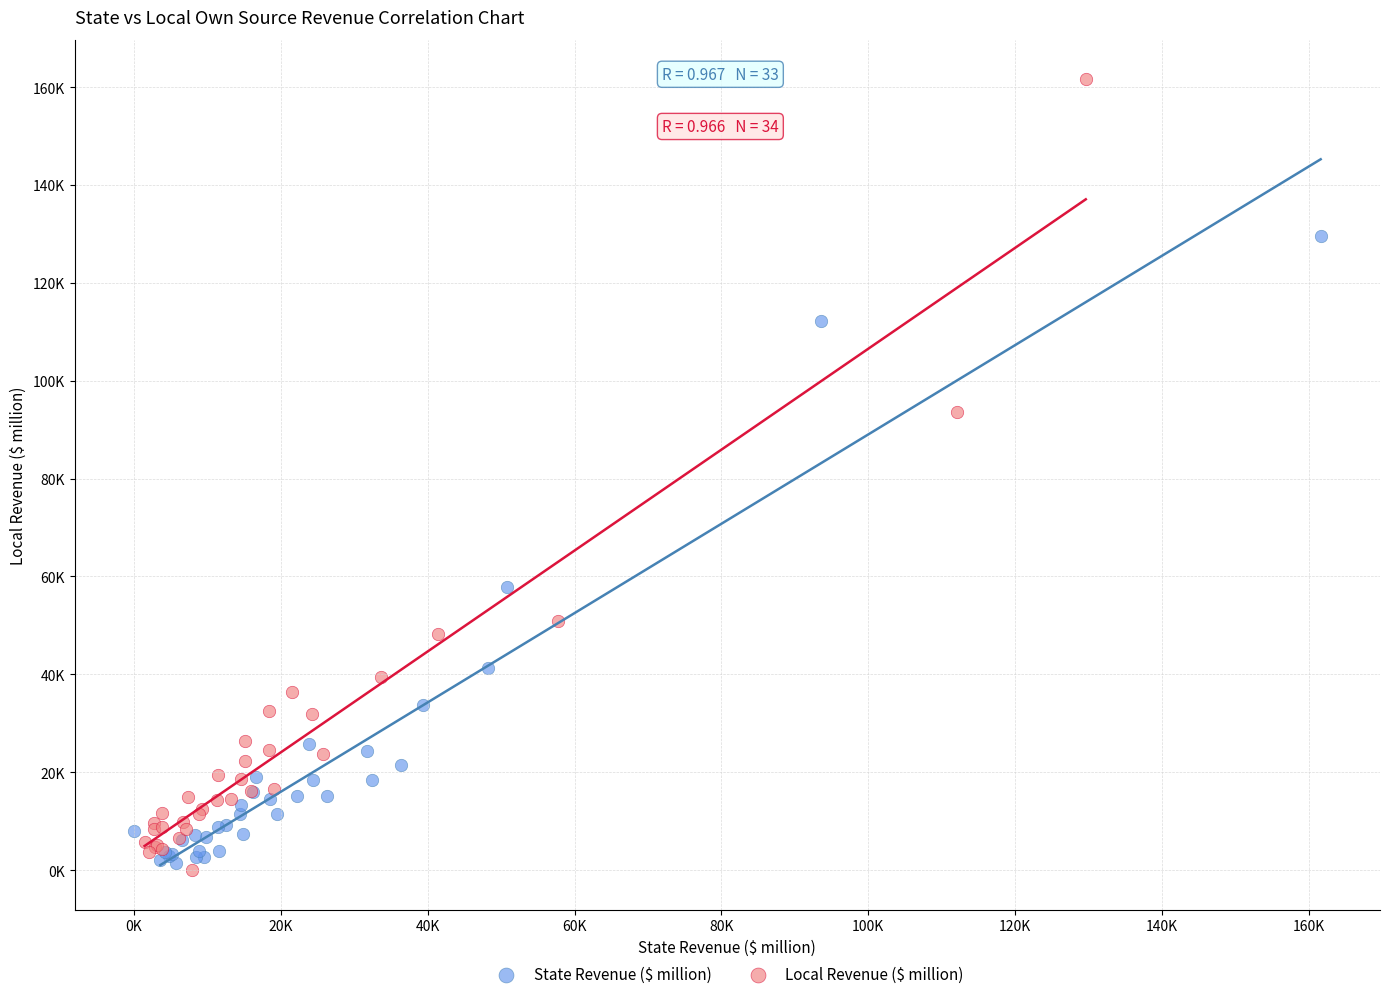

Which series reaches the minimum Y coordinate?

Local Revenue ($ million)